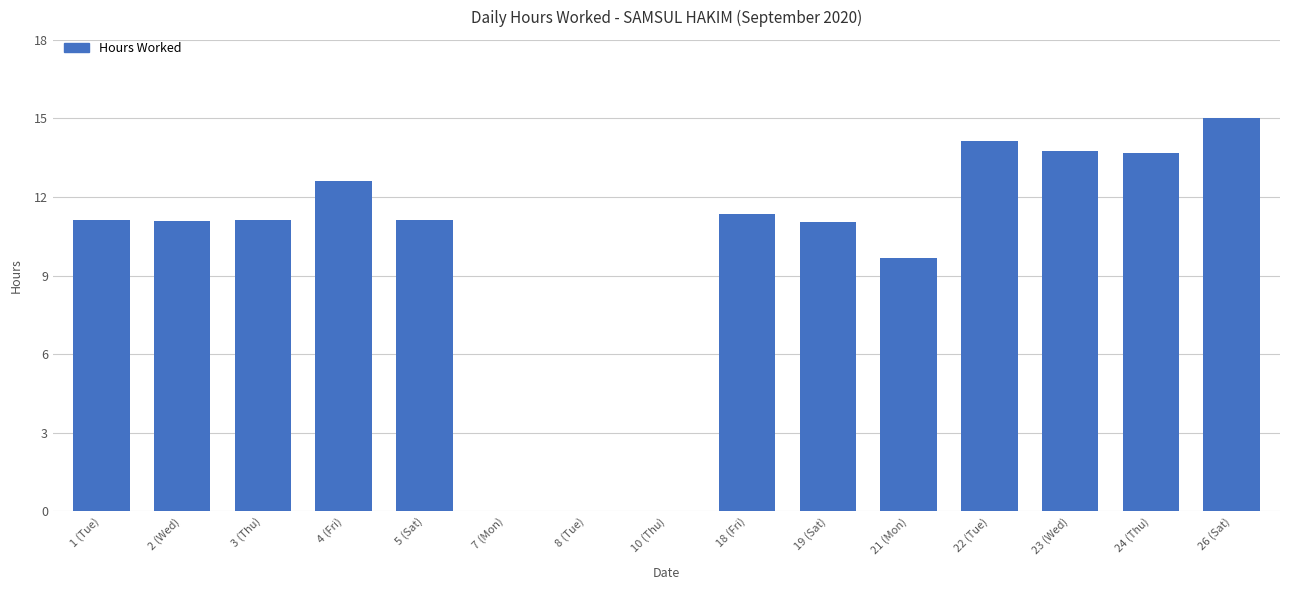

The value at 24 (Thu) is 5.3. True or false?

False